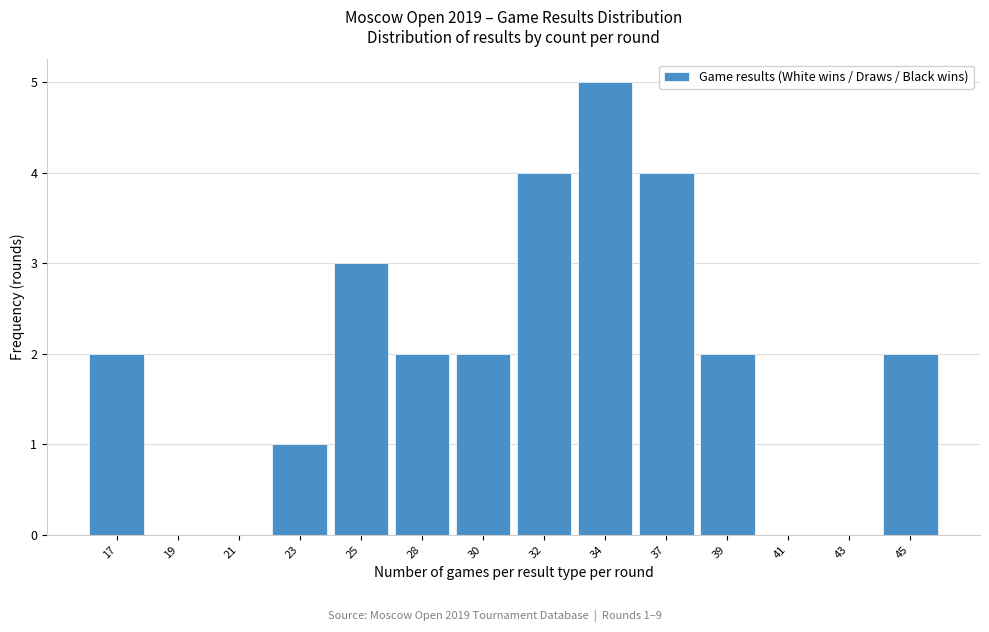

Reading right to left, transcribe all the data shown in this chart.

45=2	43=0	41=0	39=2	37=4	34=5	32=4	30=2	28=2	25=3	23=1	21=0	19=0	17=2